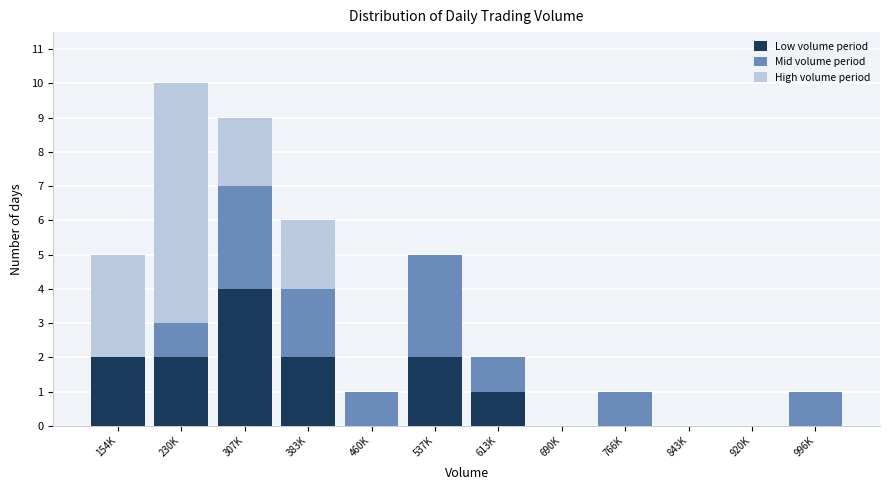

At which category is the sum across all series the highest?

230K